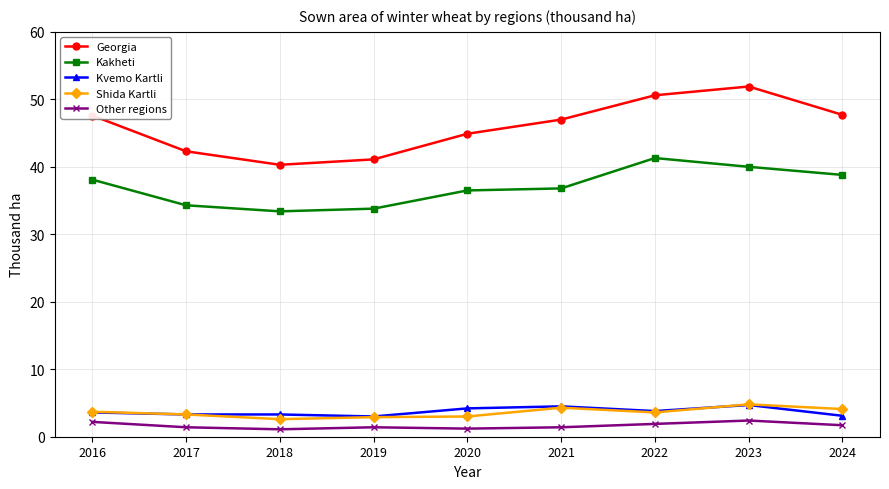

How many lines are shown in the chart?

5